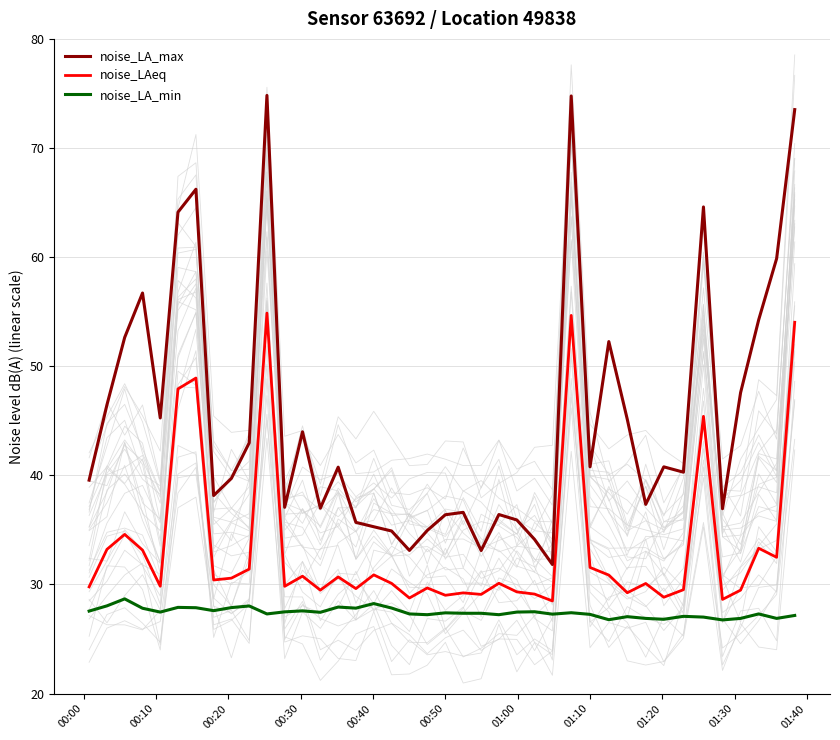

True or false: noise_LAeq has more than 1 interior local peaks.

True